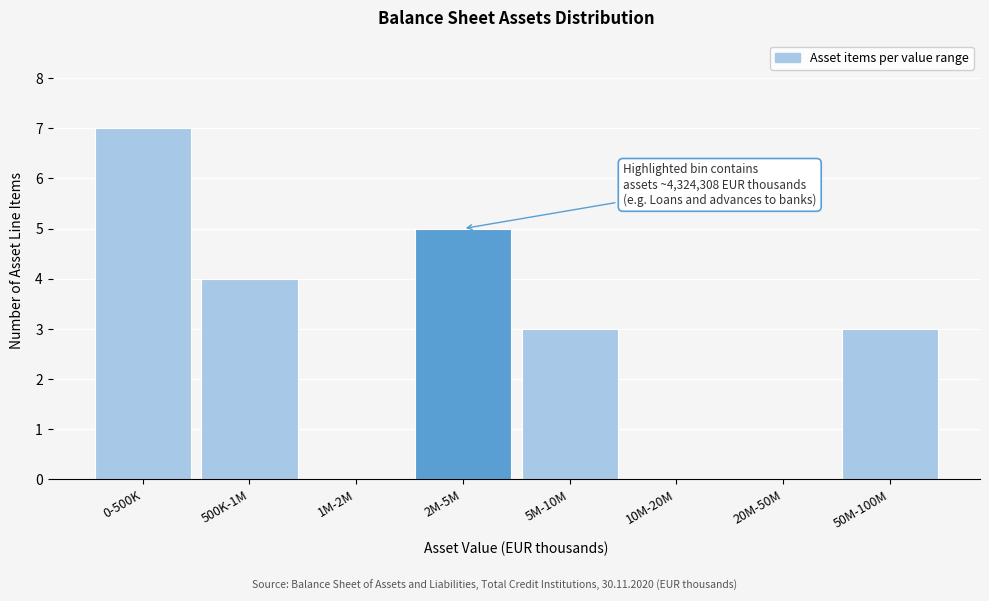

Reading left to right, extract all data points from this chart.

0-500K=7	500K-1M=4	1M-2M=0	2M-5M=5	5M-10M=3	10M-20M=0	20M-50M=0	50M-100M=3